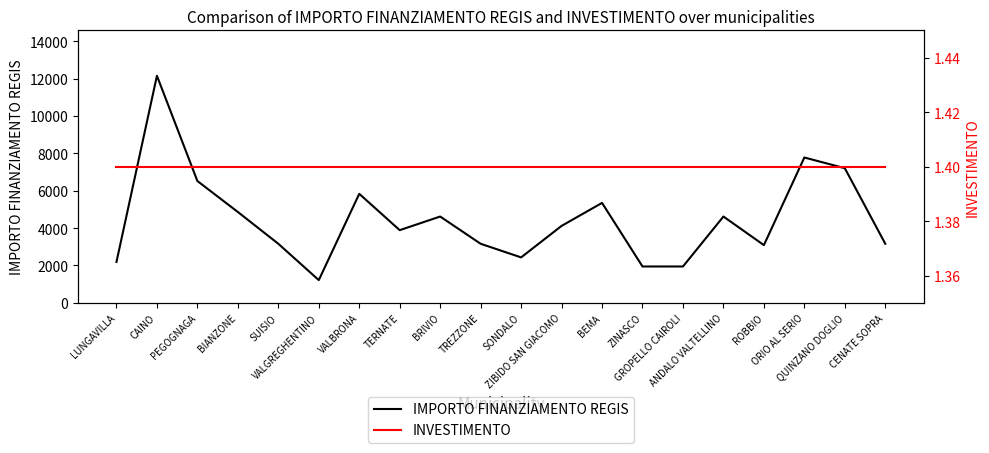

Which series changed the most between BIANZONE and TERNATE?

IMPORTO FINANZIAMENTO REGIS